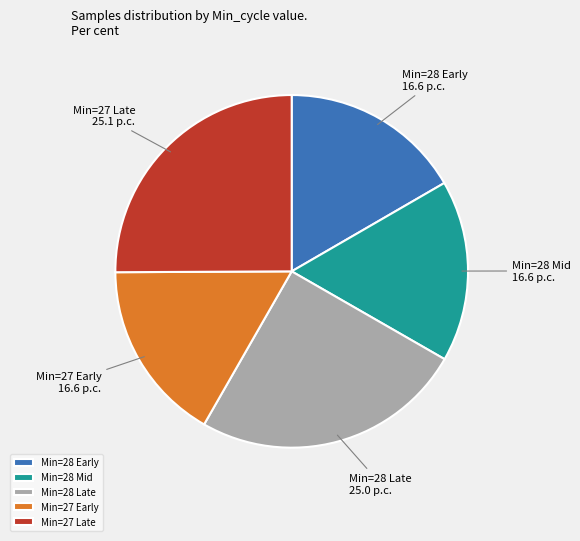

How many segments does this pie chart have?

5